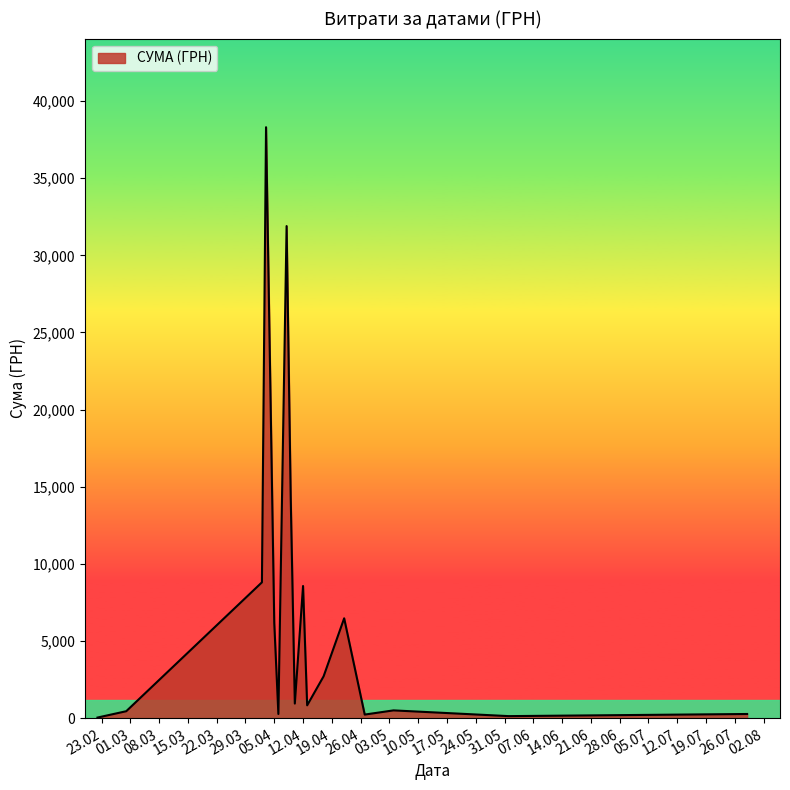

What is the difference between the maximum and minimum values?

38264.5